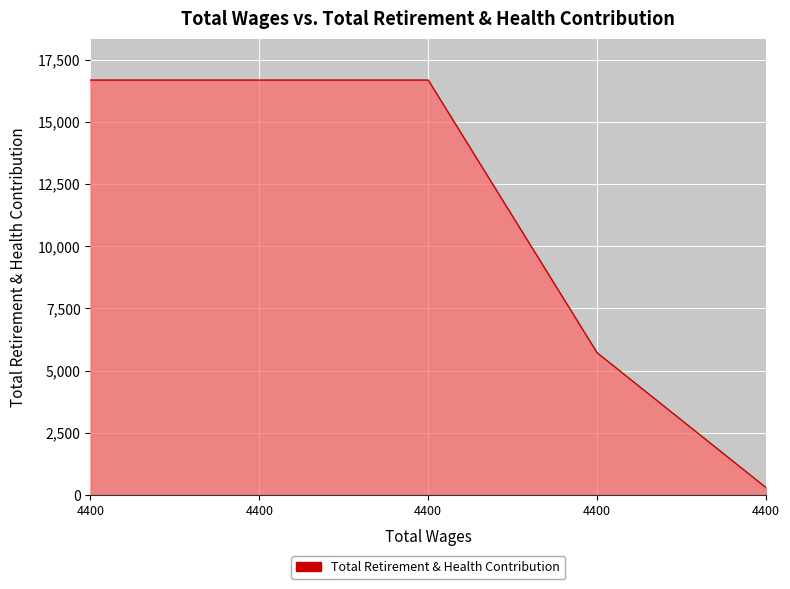

What is the average value?

11208